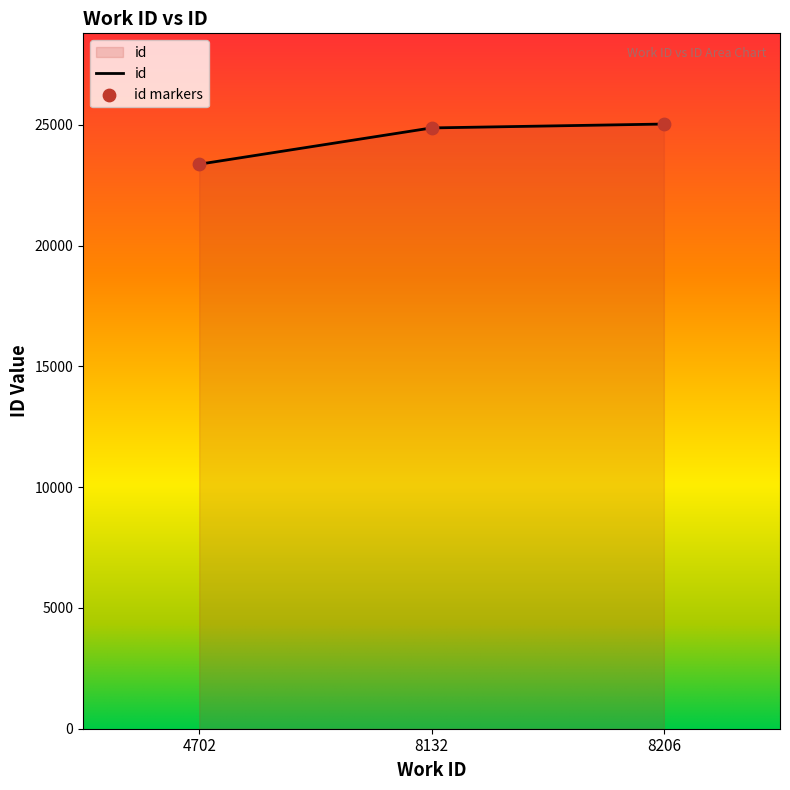

What is the ratio of the value at 8206 to the value at 8132?

1.0